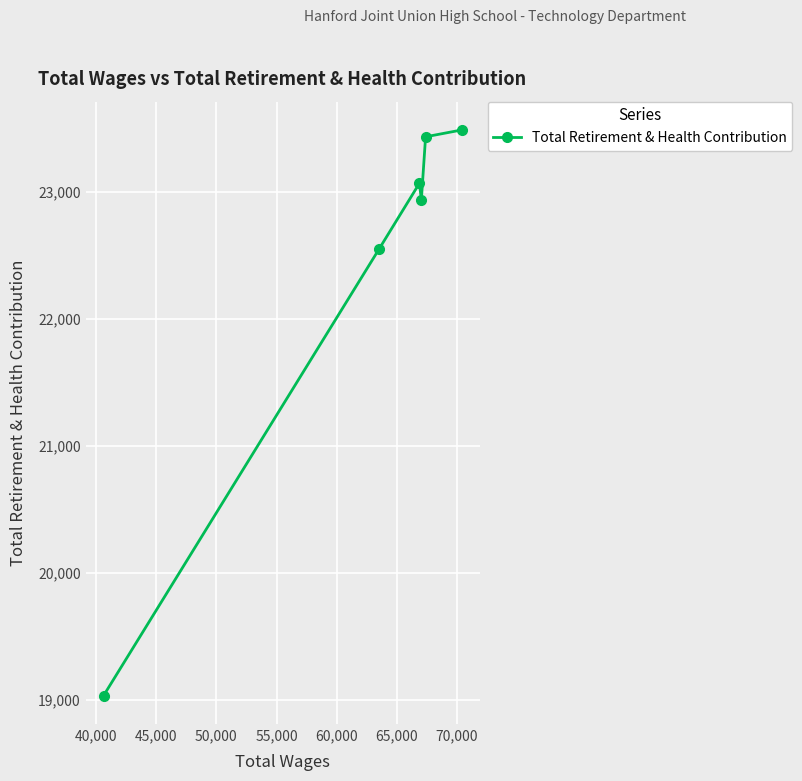

How many interior local valleys (lower than both neighbors) does the data have?

1